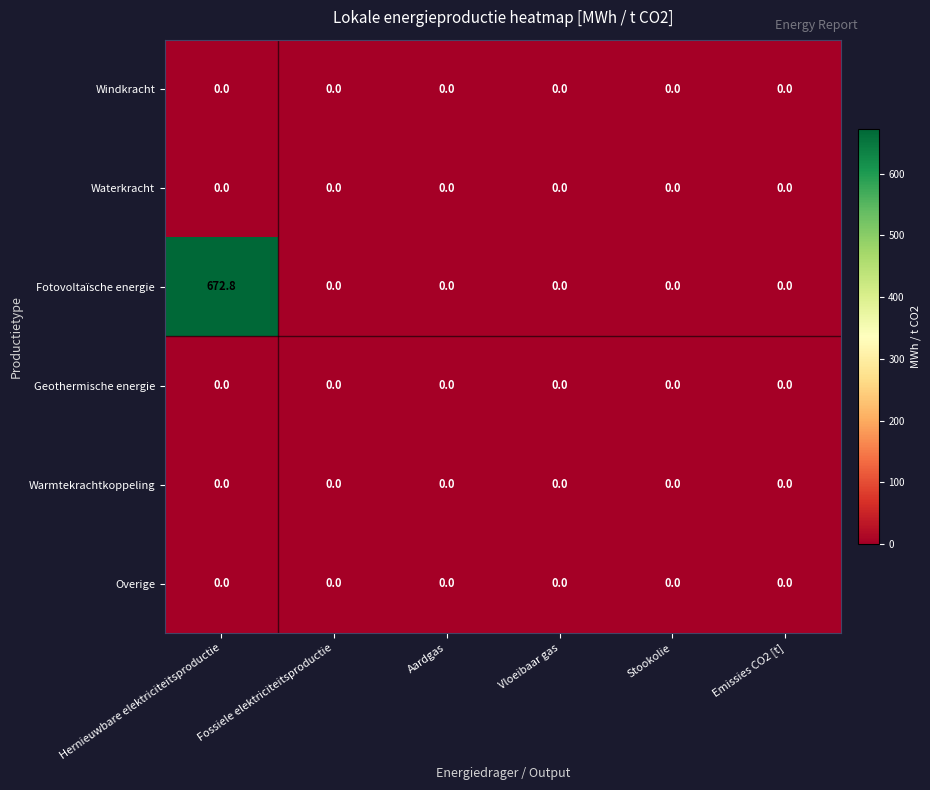

At how many categories does at least one series exceed 483?

1